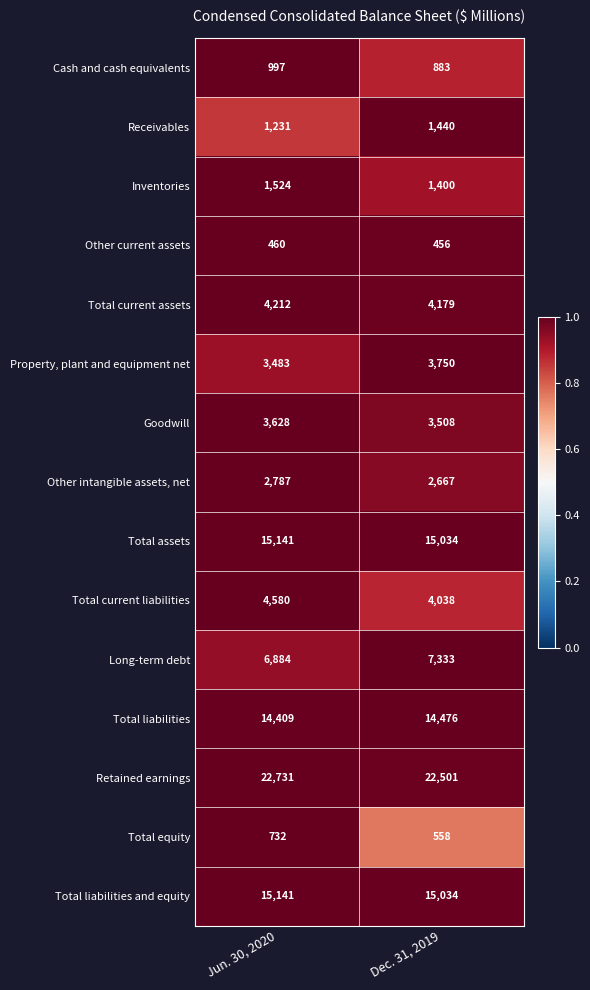

At which category is the sum across all series the highest?

Jun. 30, 2020